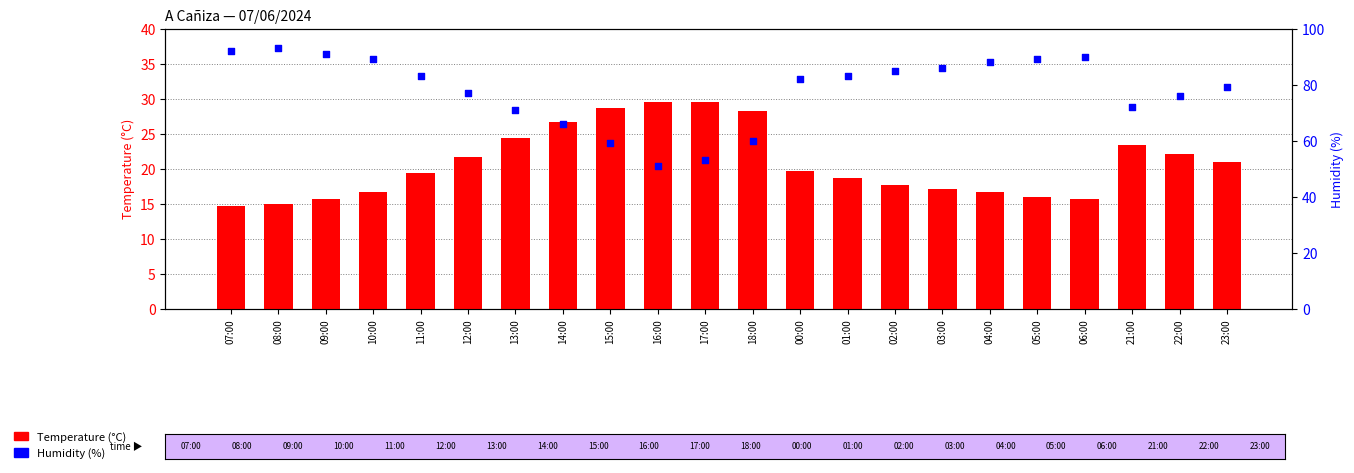

Is the value of Temperature (°C) at 04:00 greater than the value of Humidity (%) at 15:00?

No